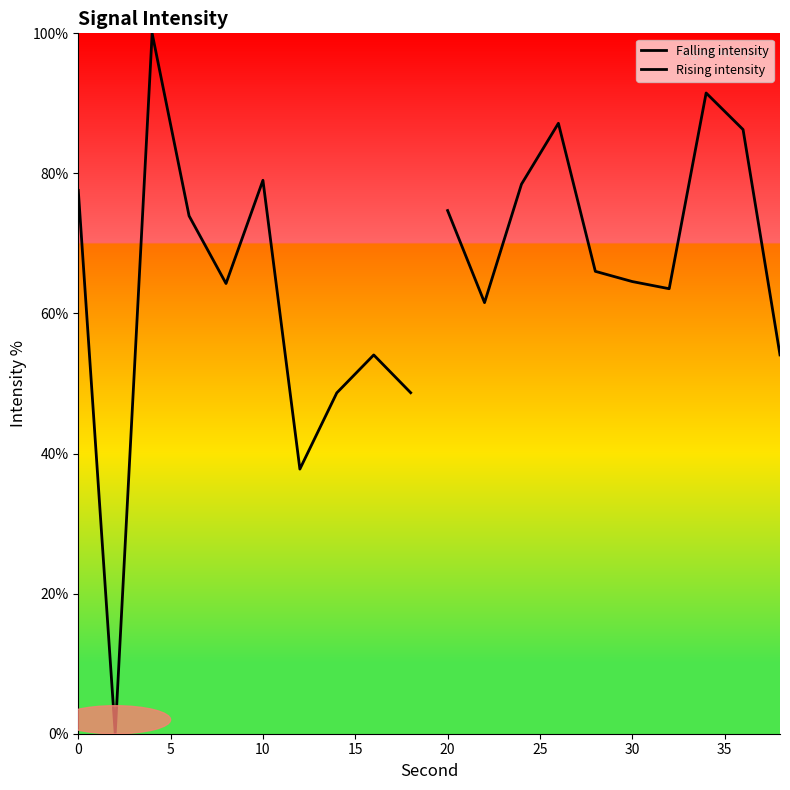

Is the value of Falling intensity at 35 greater than the value of Rising intensity at 30?

No